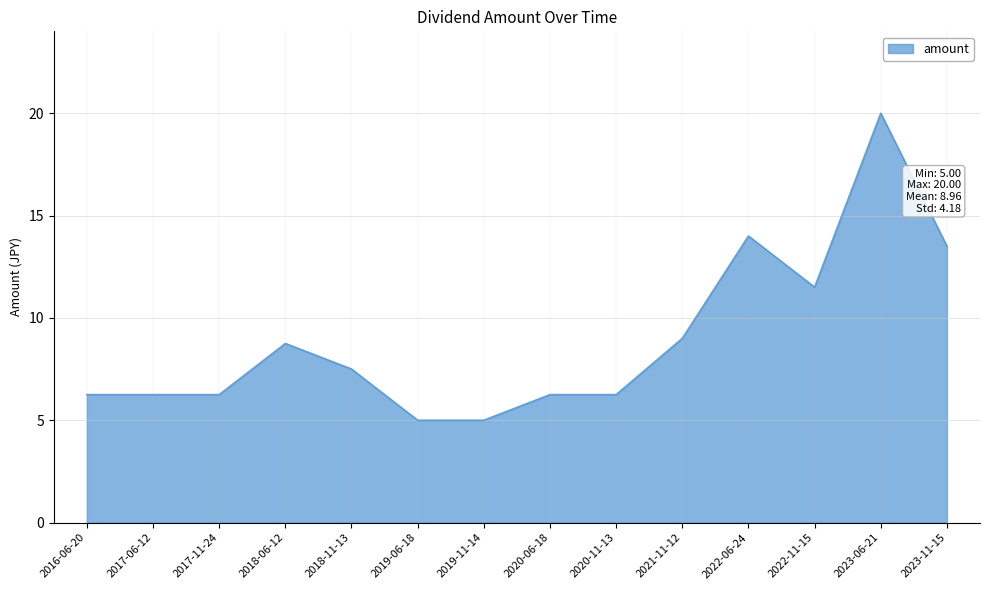

What is the difference between the second highest and second lowest values?

9.0